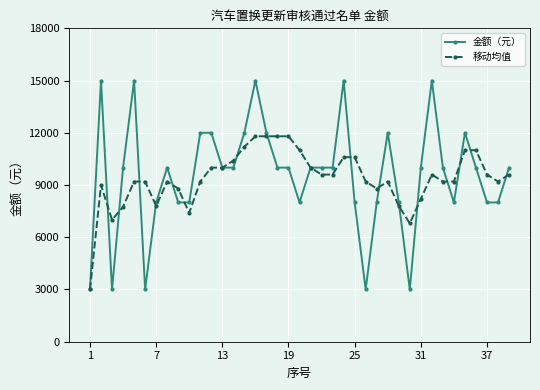

What is the difference between the second highest and second lowest values in the 移动均值 series?

5000